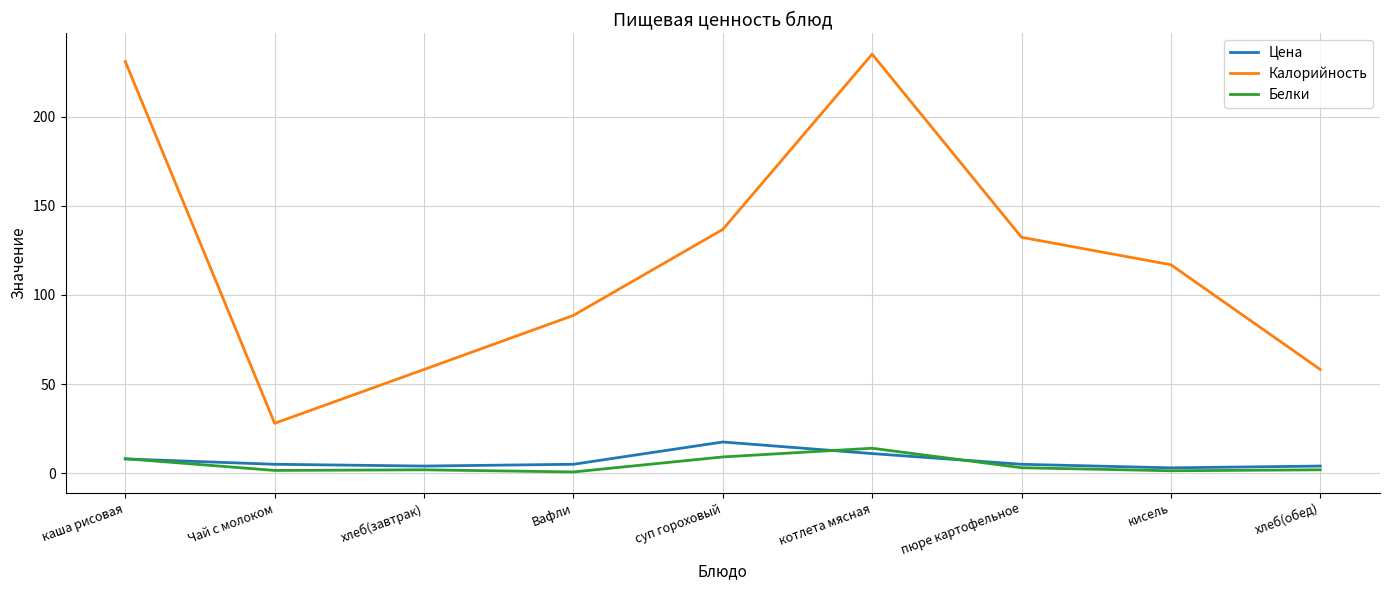

What are all the series names shown in the legend?

Цена, Калорийность, Белки